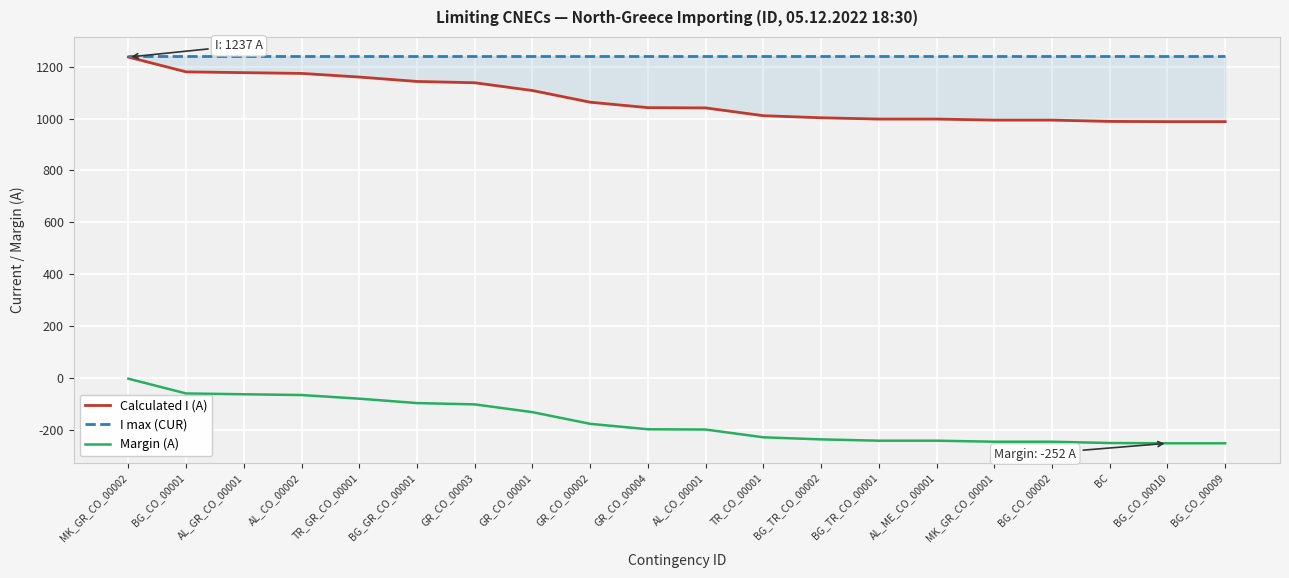

What is the average value of the I max (CUR) series?

1240